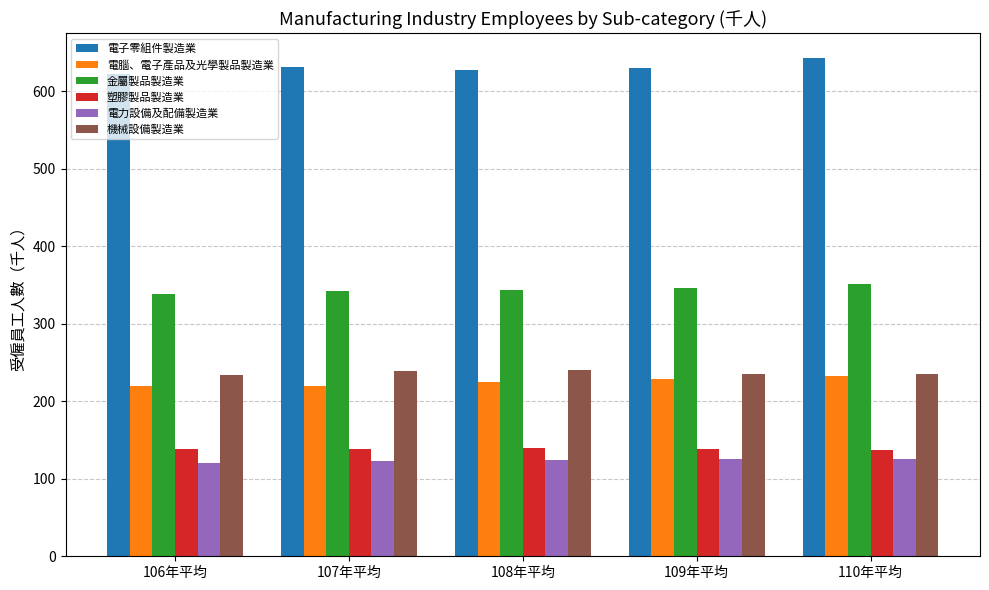

What value does the 電腦、電子產品及光學製品製造業 series have at 110年平均, to the nearest 10?

230